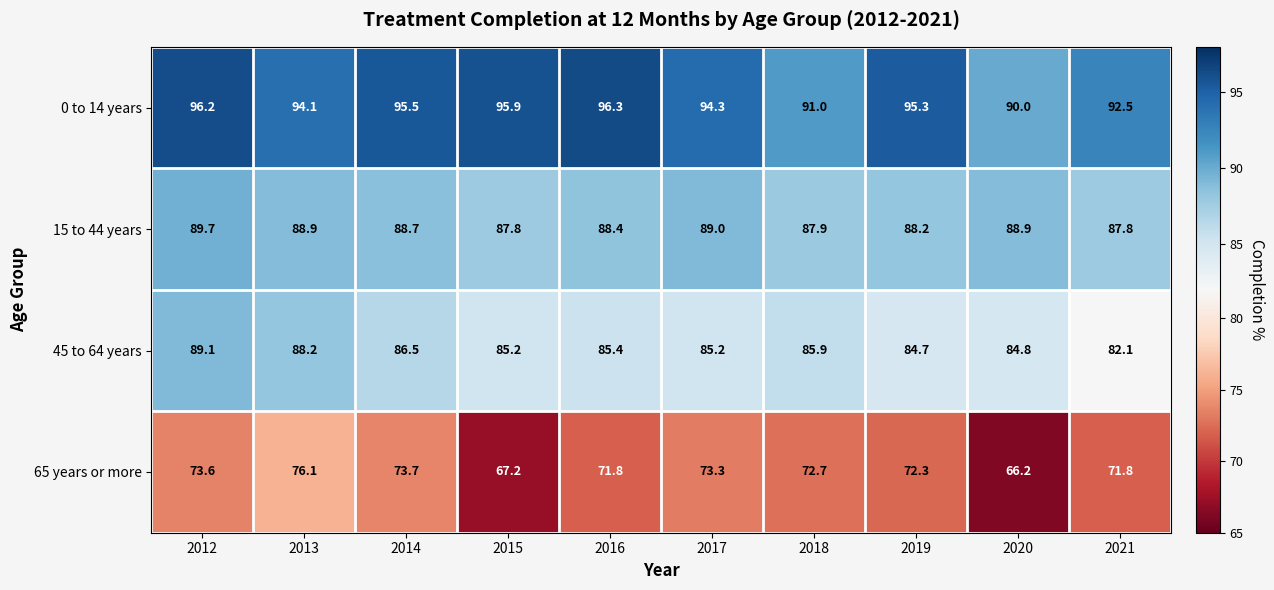

What is the total value across all series at 2012?

348.6